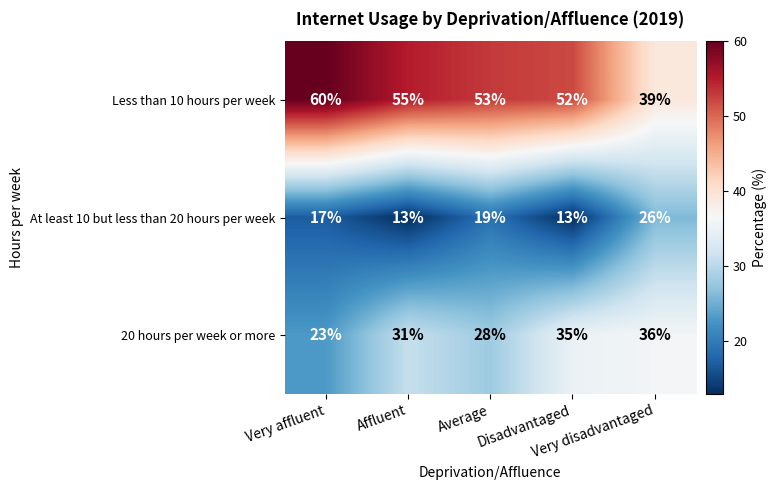

What is the spread (max minus min) of values at Disadvantaged?

39